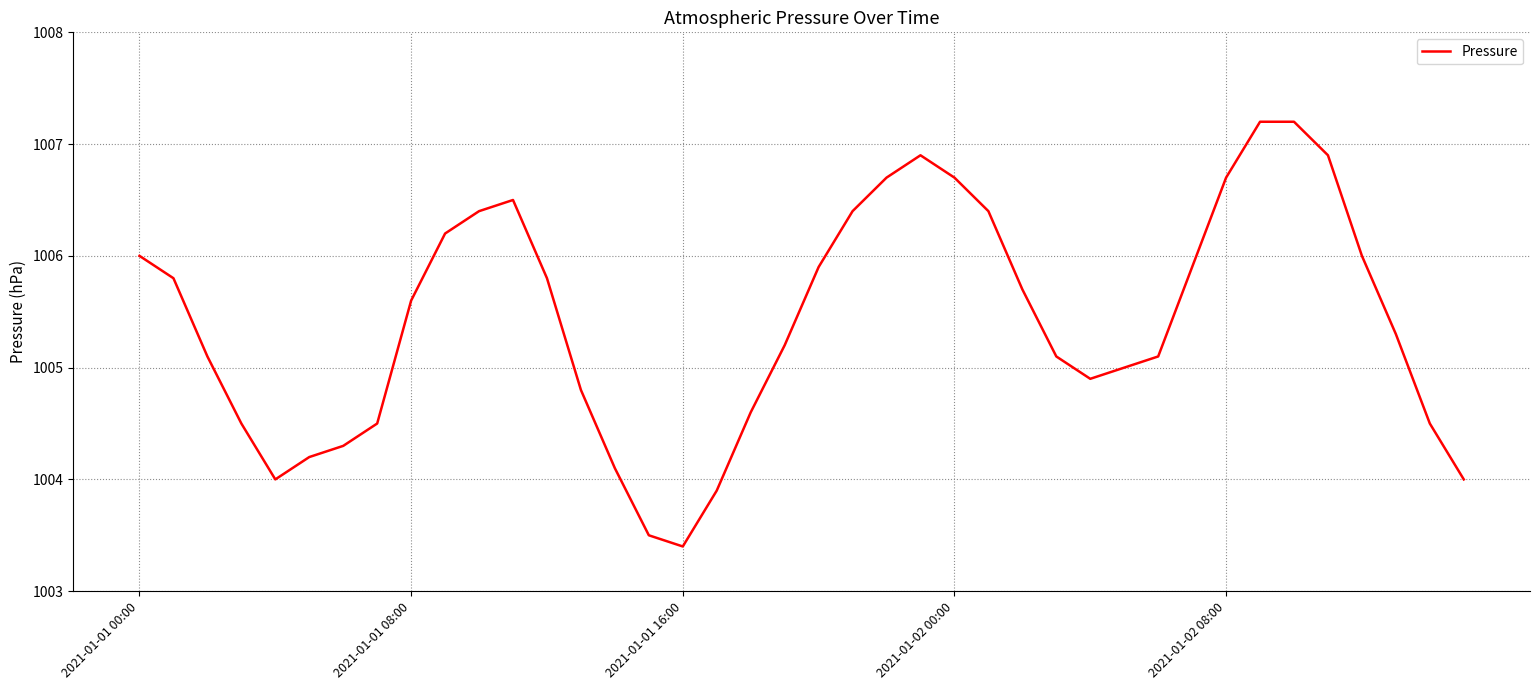

What is the difference between the maximum and minimum values?

3.8